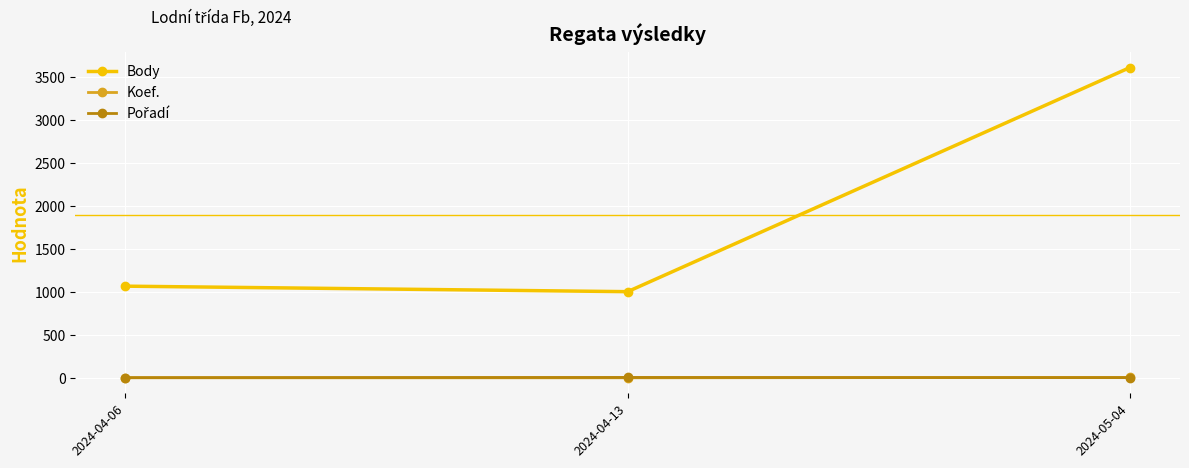

The value of Body at 2024-04-06 is 1532. True or false?

False